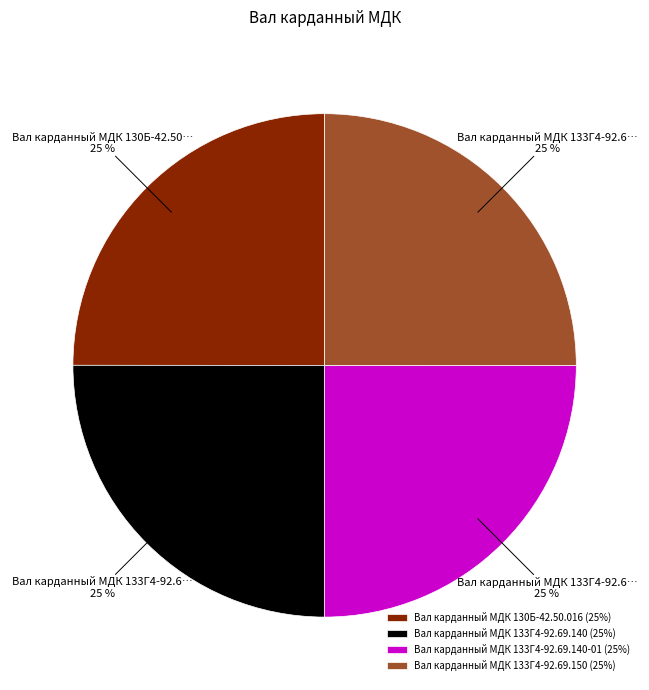

The Вал карданный МДК 133Г4-92.69.150 (25%) slice represents 25% of the pie. True or false?

True